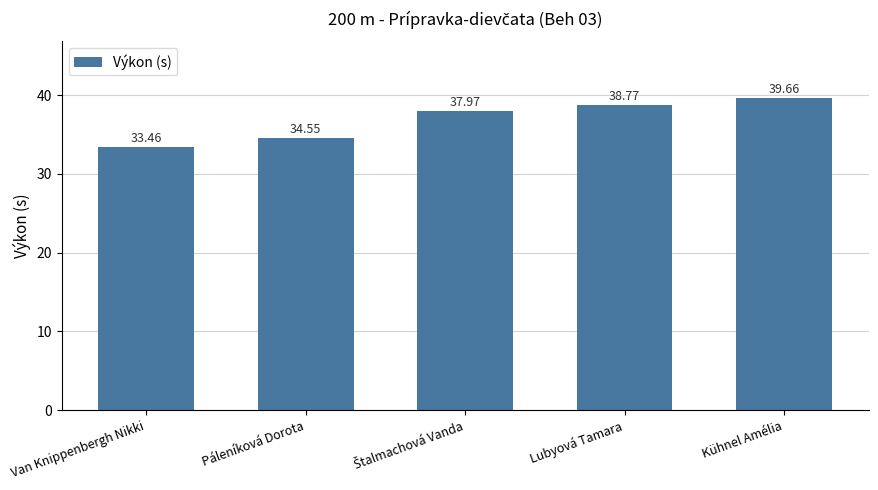

The value at Kühnel Amélia is 62.0. True or false?

False